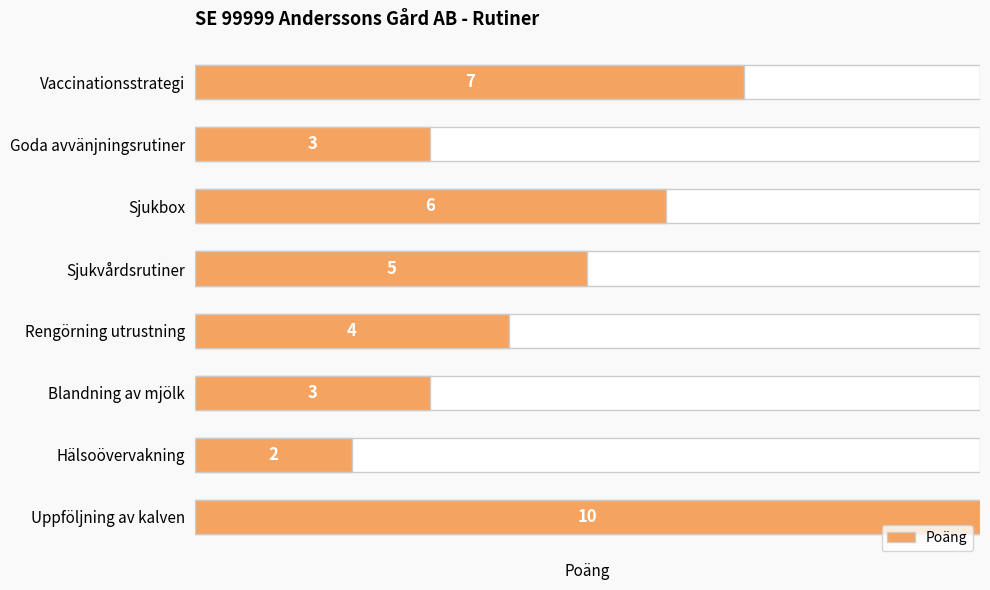

What is the ratio of the value at Sjukbox to the value at Uppföljning av kalven?

0.6